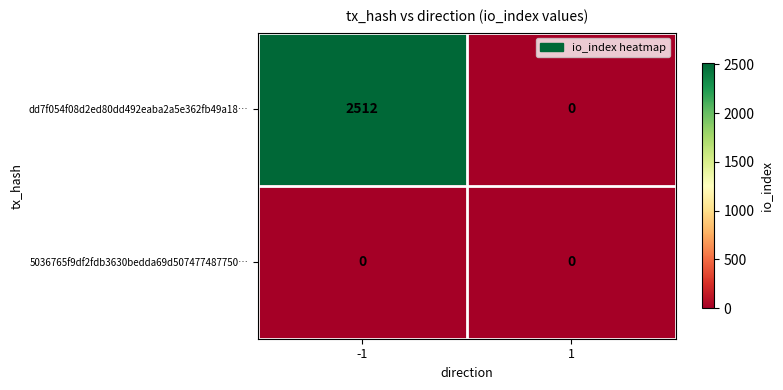

Which series has the largest total across all categories?

dd7f054f08d2ed80dd492eaba2a5e362fb49a18…